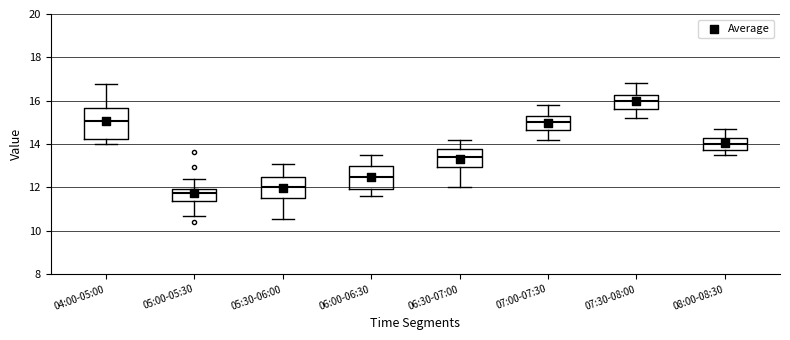

Reading left to right, transcribe this box plot: for each box, give where its median line is, the range the box spans, and where its two whiskers end, as read against the y-axis. The values are not printed on the chart, so give them approximately, as read against the axis.

04:00-05:00: median 15.0, box 14.2 to 15.6, whiskers 14.0 to 16.8
05:00-05:30: median 11.8, box 11.4 to 12.0, whiskers 10.8 to 12.4
05:30-06:00: median 12.0, box 11.6 to 12.4, whiskers 10.6 to 13.2
06:00-06:30: median 12.4, box 12.0 to 13.0, whiskers 11.6 to 13.6
06:30-07:00: median 13.4, box 13.0 to 13.8, whiskers 12.0 to 14.2
07:00-07:30: median 15.0, box 14.6 to 15.2, whiskers 14.2 to 15.8
07:30-08:00: median 16.0, box 15.6 to 16.2, whiskers 15.2 to 16.8
08:00-08:30: median 14.0, box 13.8 to 14.2, whiskers 13.6 to 14.8